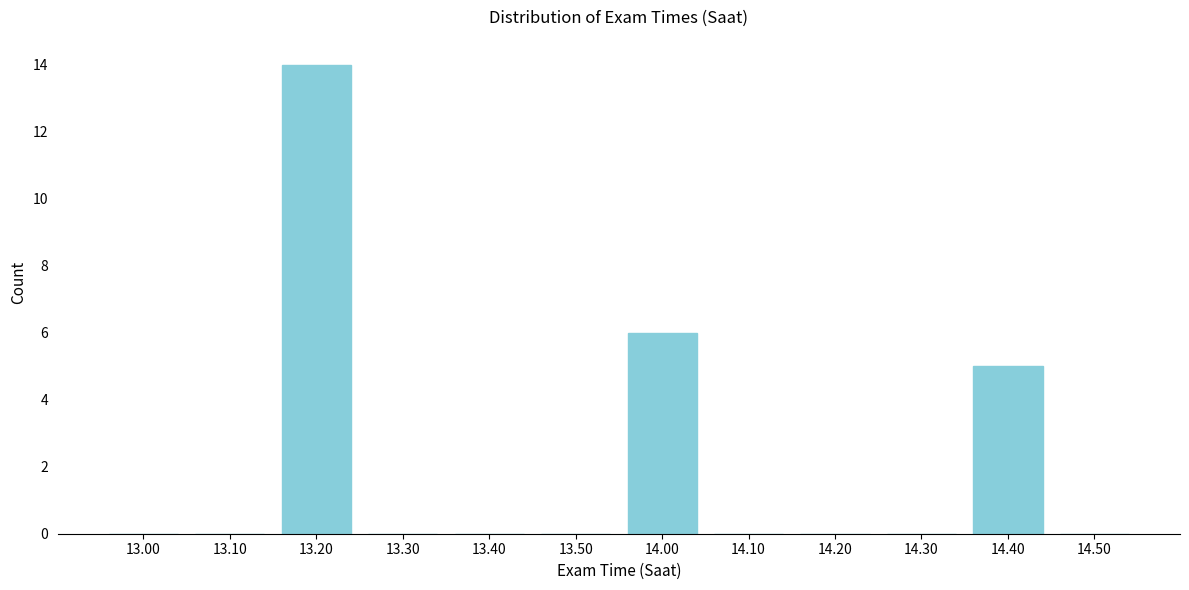

Reading right to left, transcribe all the data shown in this chart.

14.50=0	14.40=5	14.30=0	14.20=0	14.10=0	14.00=6	13.50=0	13.40=0	13.30=0	13.20=14	13.10=0	13.00=0